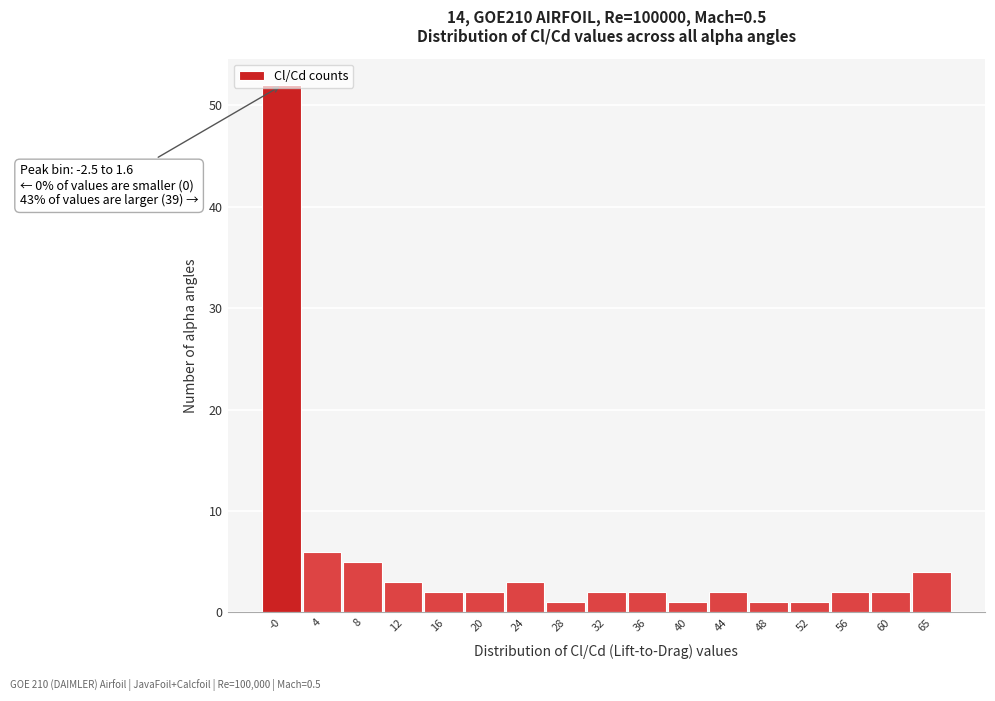

Over which range of the x-axis is the bar tallest?

-2.5 to 1.5